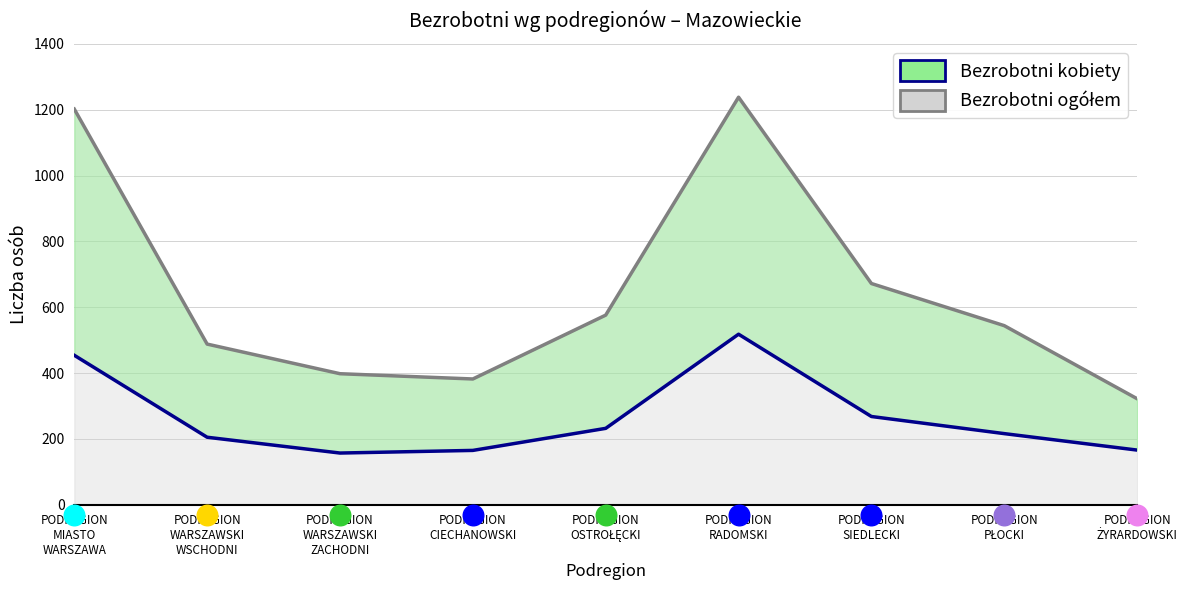

At how many categories does at least one series exceed 1008?

2